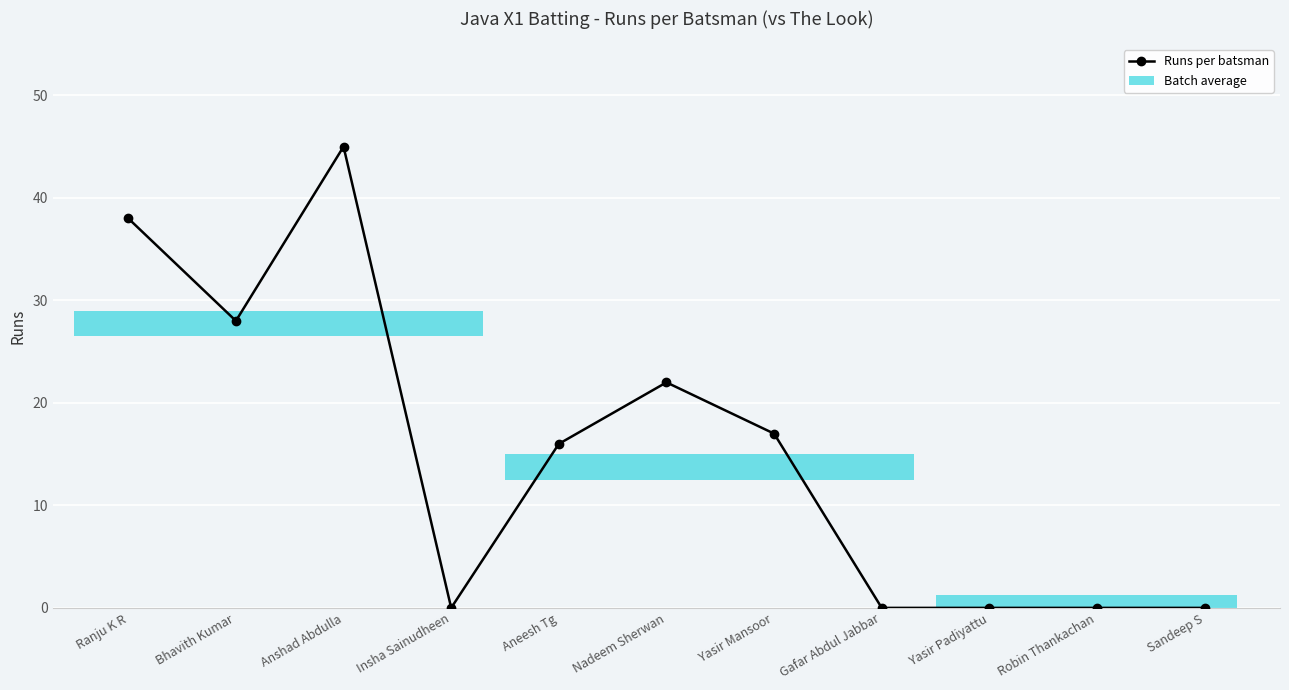

Where does the data first go above 16?

Ranju K R